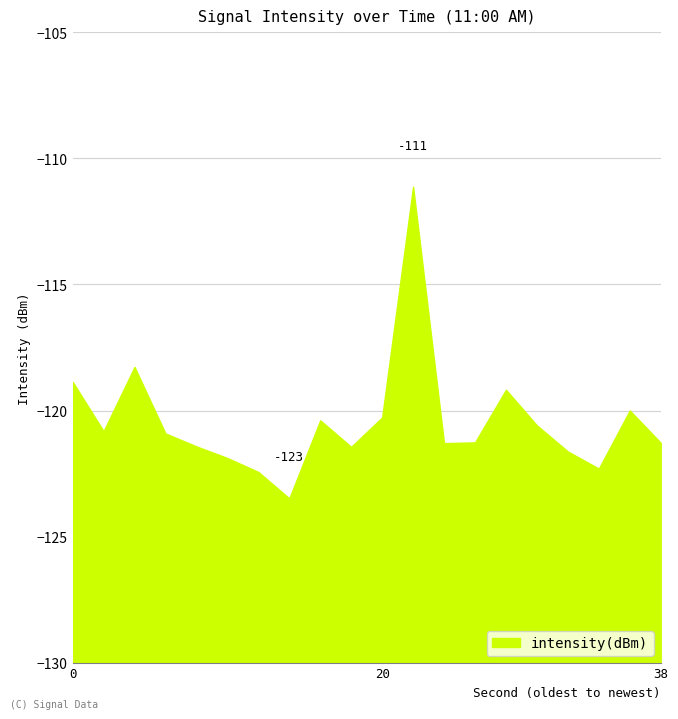

What is the sum of the values at 18 and 4?

-239.7